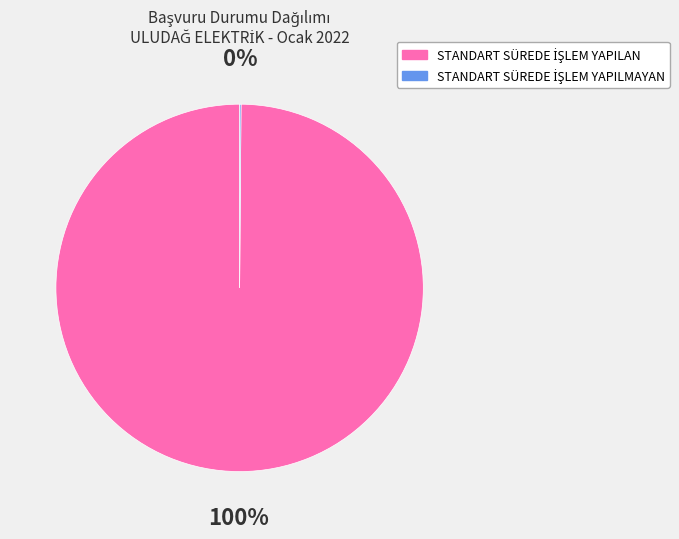

Does any single category account for the majority?

Yes